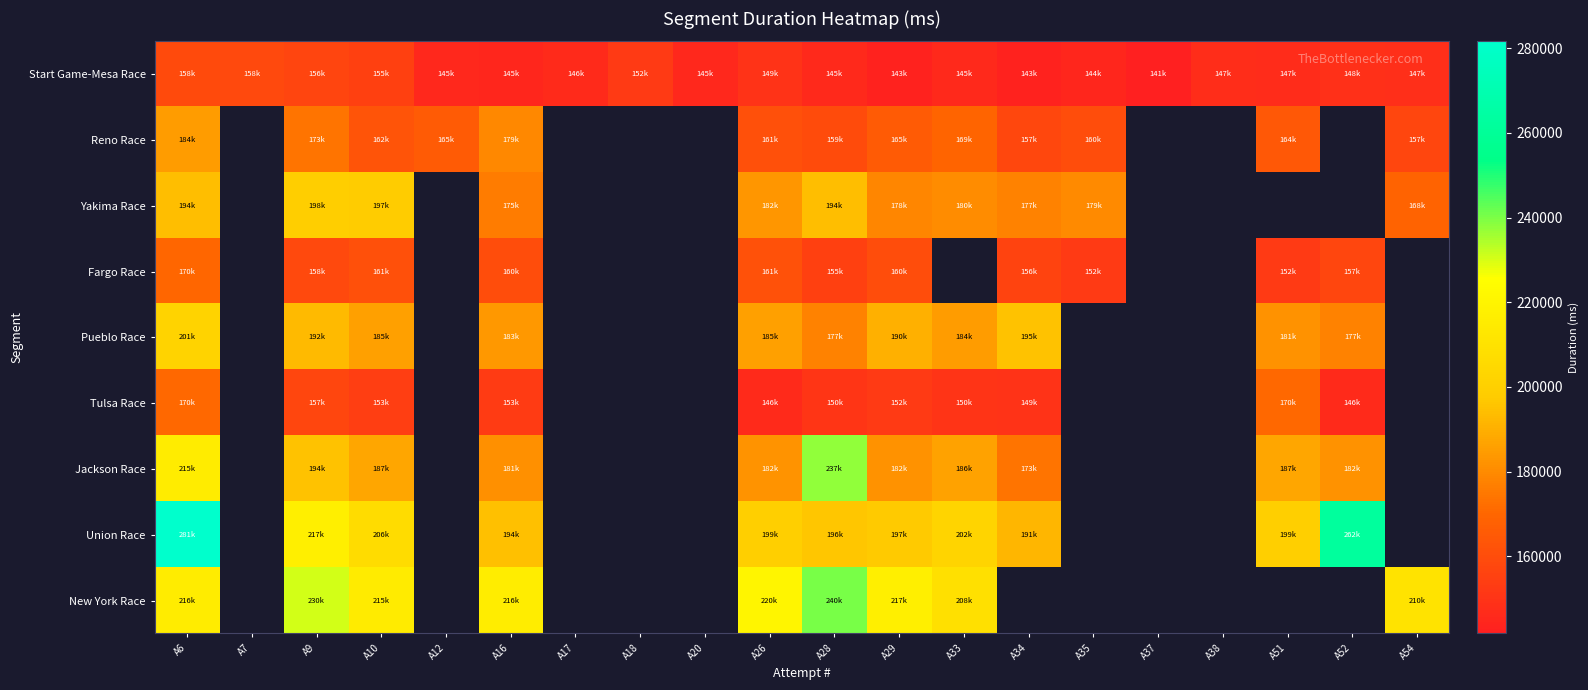

What is the difference between the maximum and minimum values in the Jackson Race series?

63729.0